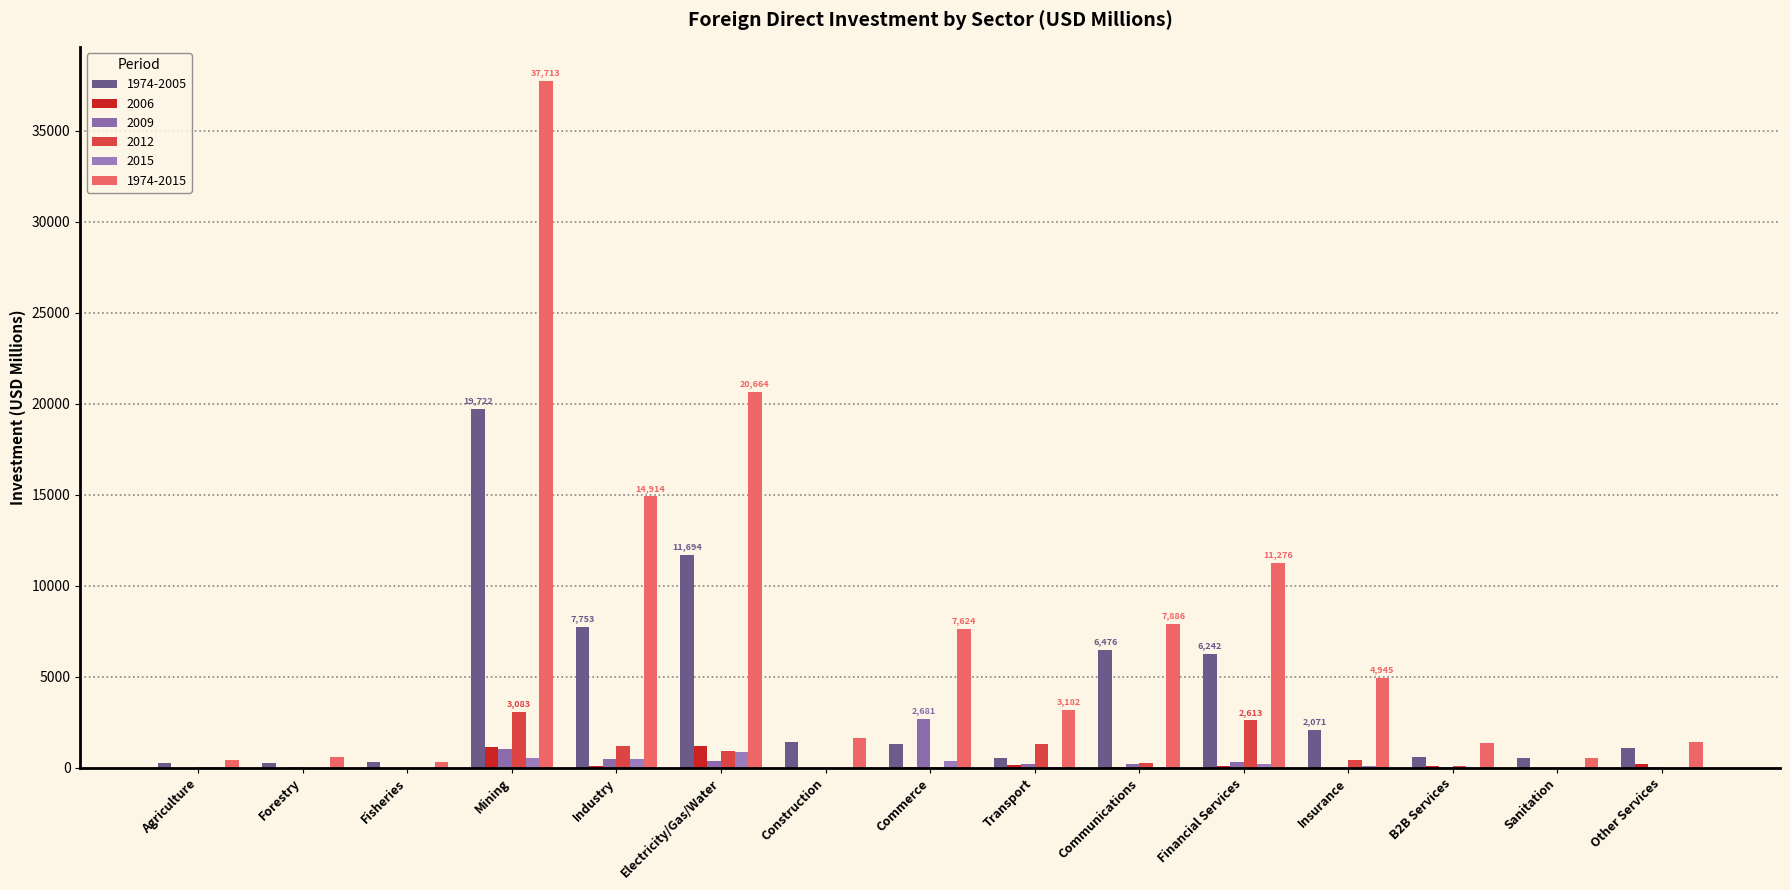

What position from the left is Industry?

5